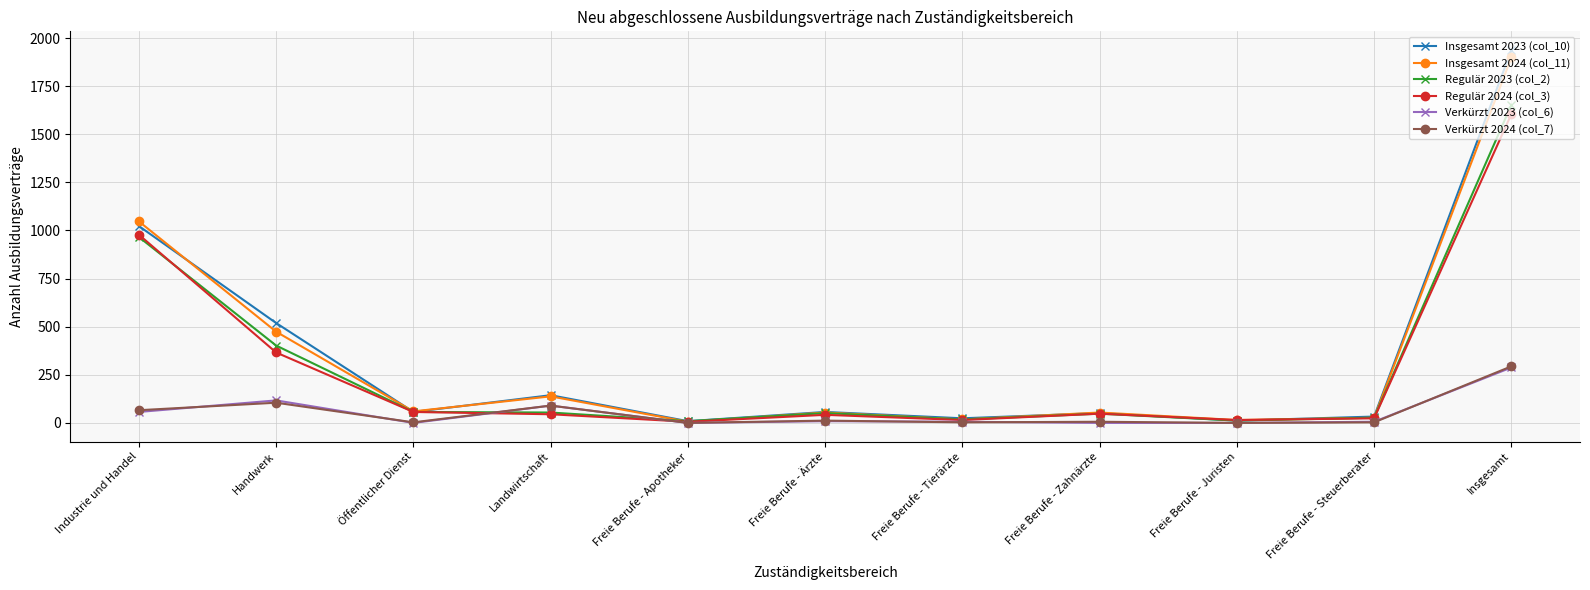

Which series changed the most between Industrie und Handel and Freie Berufe - Apotheker?

Insgesamt 2024 (col_11)